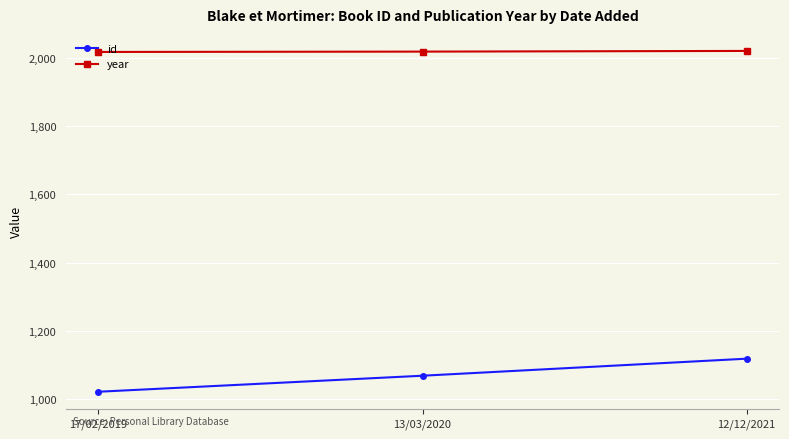

Where is id nearest to the value 1069?

13/03/2020